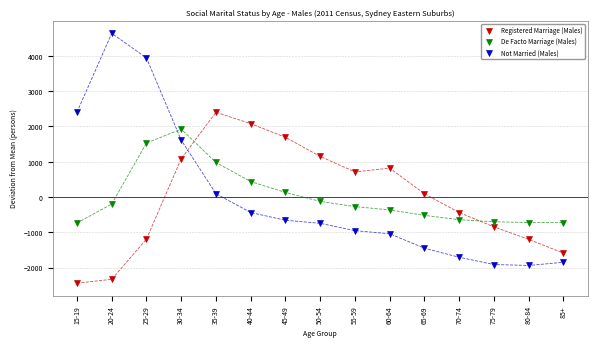

What are all the series names shown in the legend?

Registered Marriage (Males), De Facto Marriage (Males), Not Married (Males)